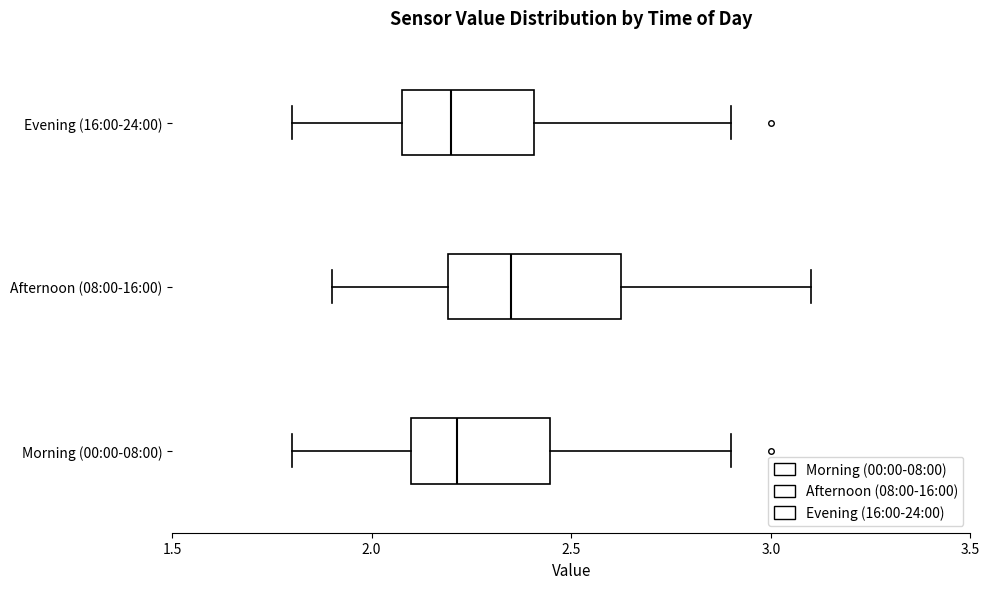

Reading bottom to top, transcribe this box plot: for each box, give where its median line is, the range the box spans, and where its two whiskers end, as read against the x-axis. The values are not printed on the chart, so give them approximately, as read against the axis.

Morning (00:00-08:00): median 2.20, box 2.10 to 2.45, whiskers 1.80 to 2.90
Afternoon (08:00-16:00): median 2.35, box 2.20 to 2.65, whiskers 1.90 to 3.10
Evening (16:00-24:00): median 2.20, box 2.10 to 2.40, whiskers 1.80 to 2.90